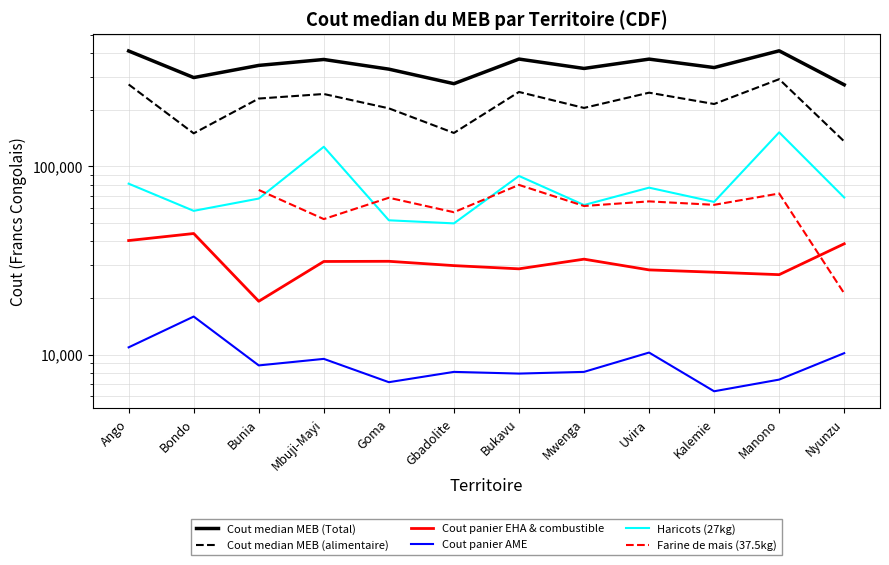

True or false: Cout panier EHA & combustible and Farine de mais (37.5kg) intersect in this chart.

True